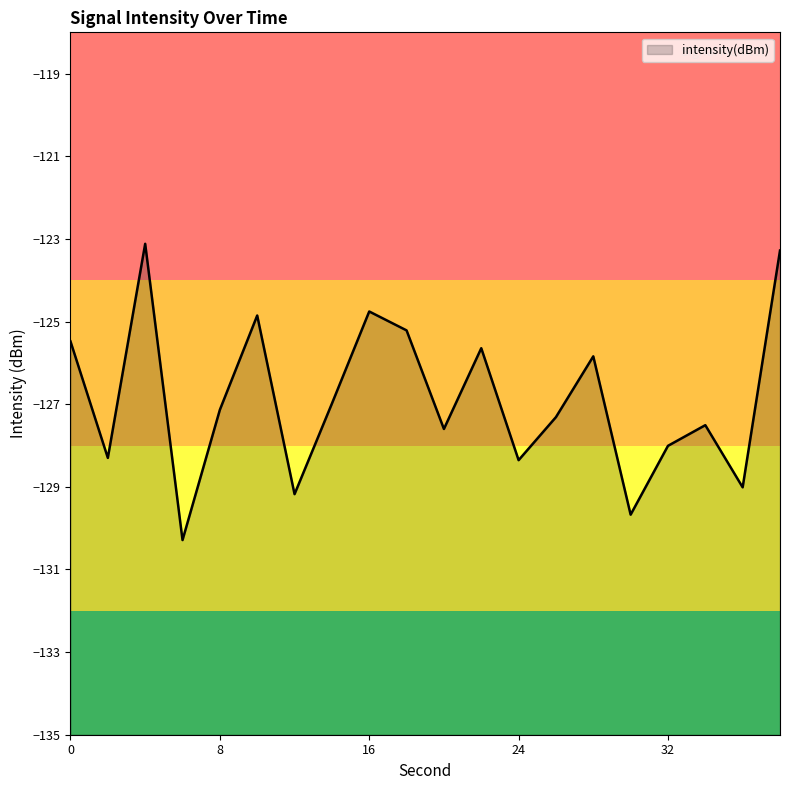

Which category has the lowest value across all series?

6